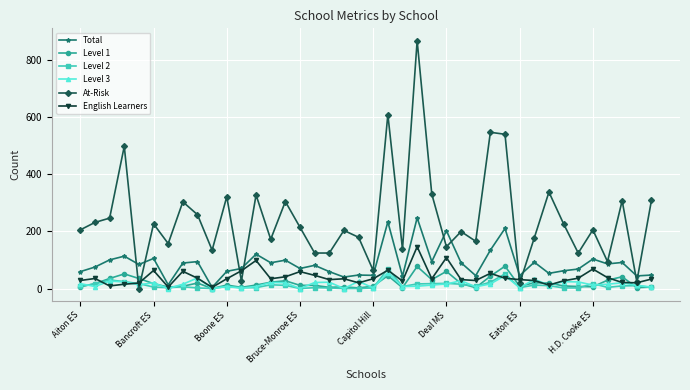

What is the value of the Level 1 point at the 5th from the left?

35